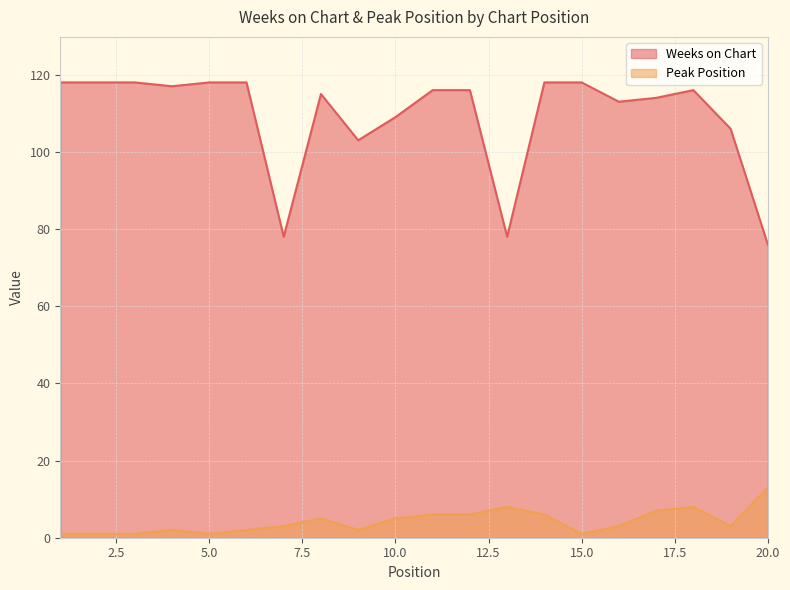

Which category has the highest value in the Peak Position series?

20.0